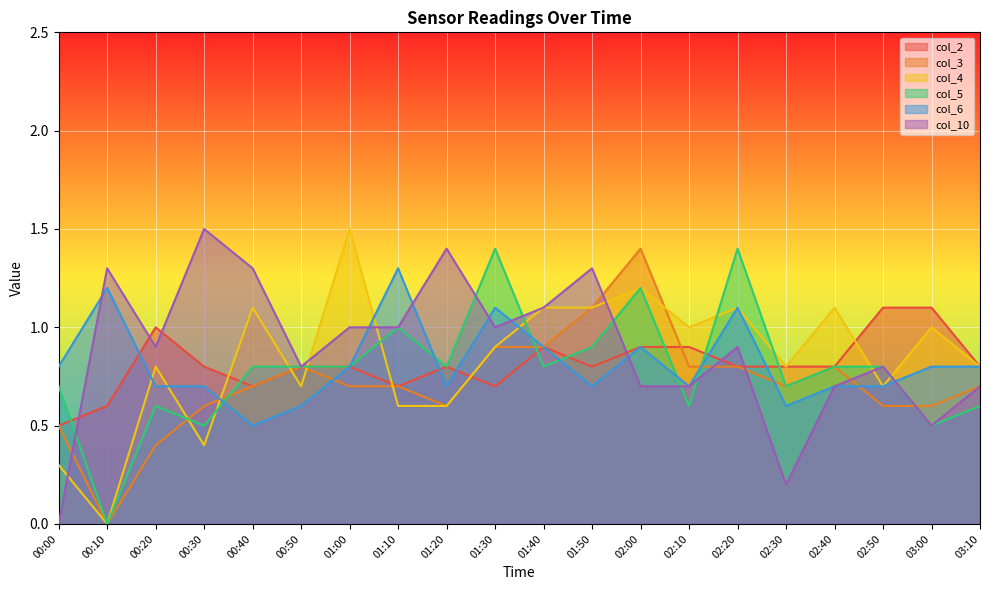

How many data points in col_10 are above 0?

19